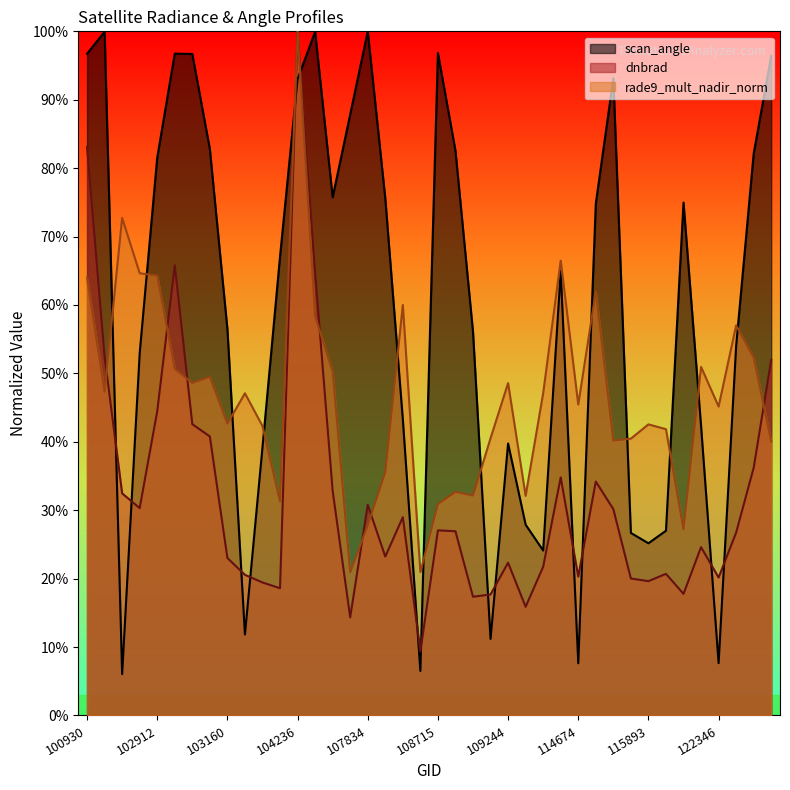

What is the difference between the maximum and minimum values in the rade9_mult_nadir_norm series?

0.8